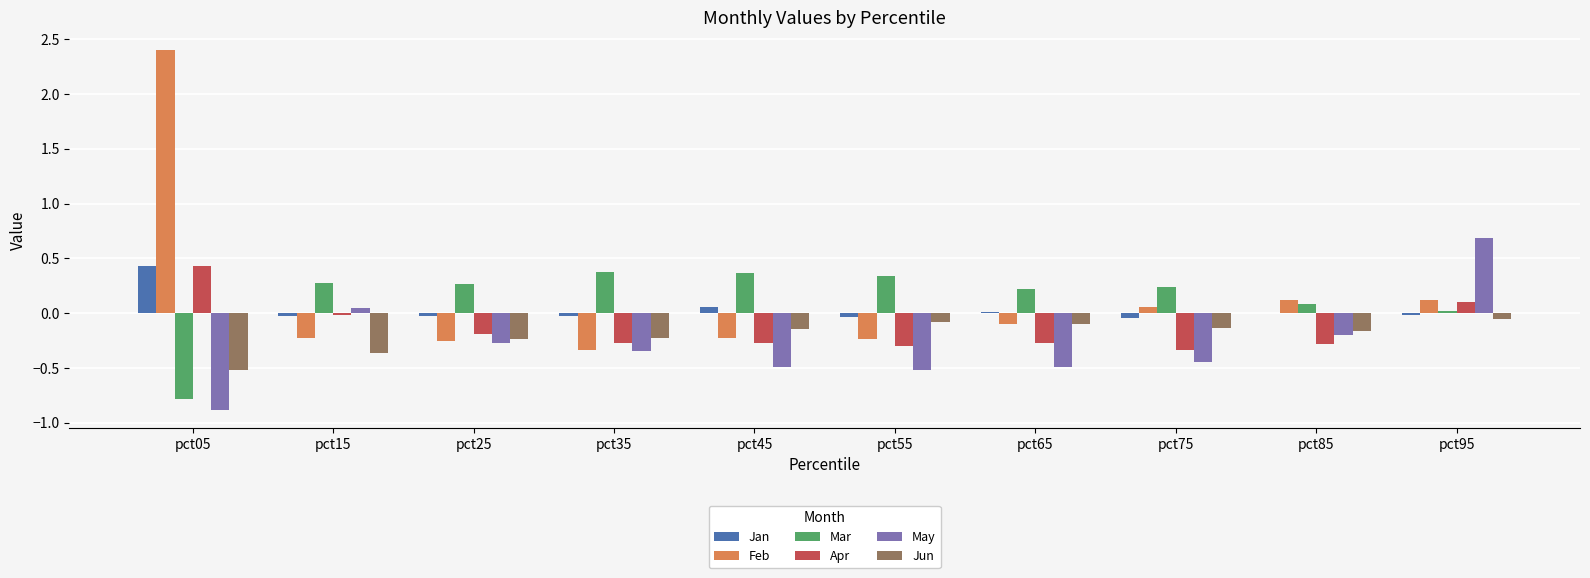

At which category is the sum across all series the highest?

pct05